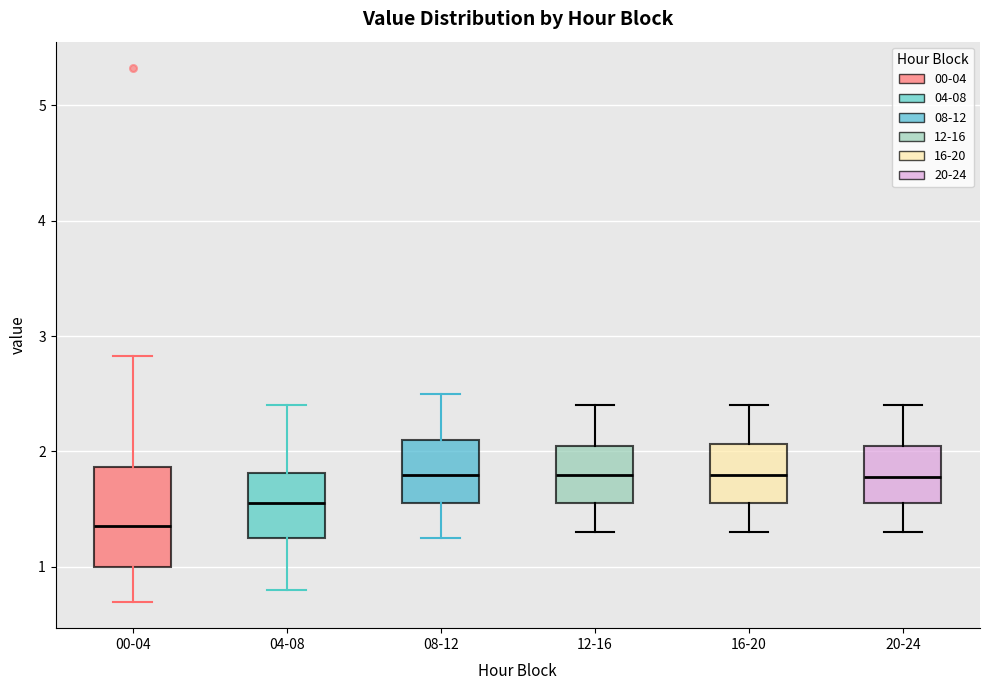

Where does the upper whisker of the box for 08-12 end on the y-axis? The values are not printed on the chart, so give them approximately, as read against the axis.

2.5